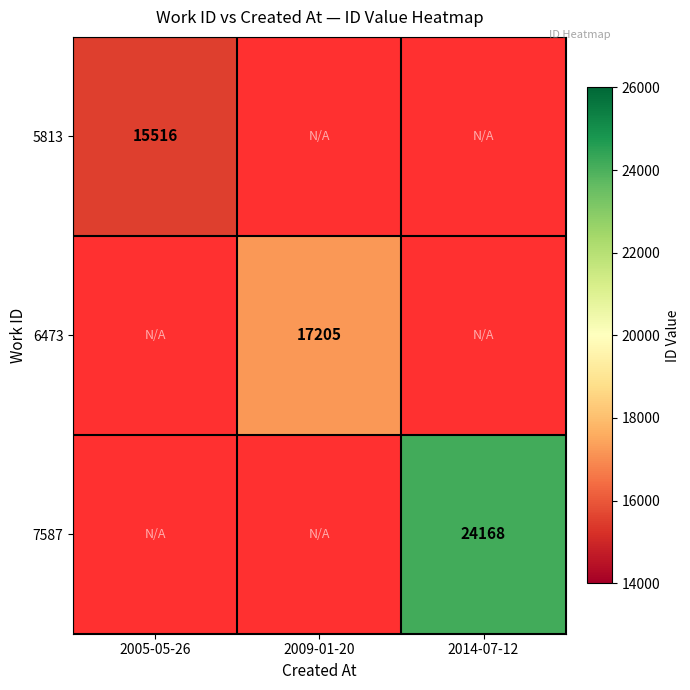

What is the greatest value displayed?

24168.0